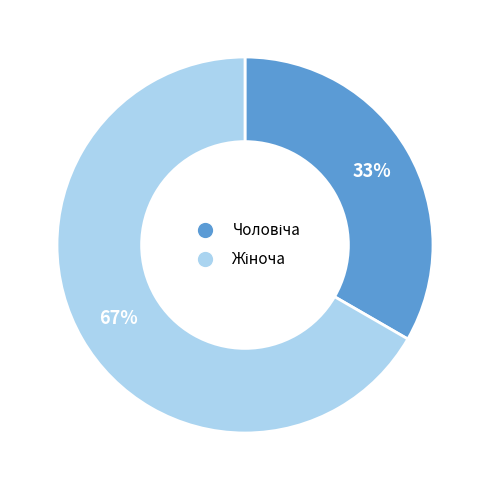

How many segments does this pie chart have?

2